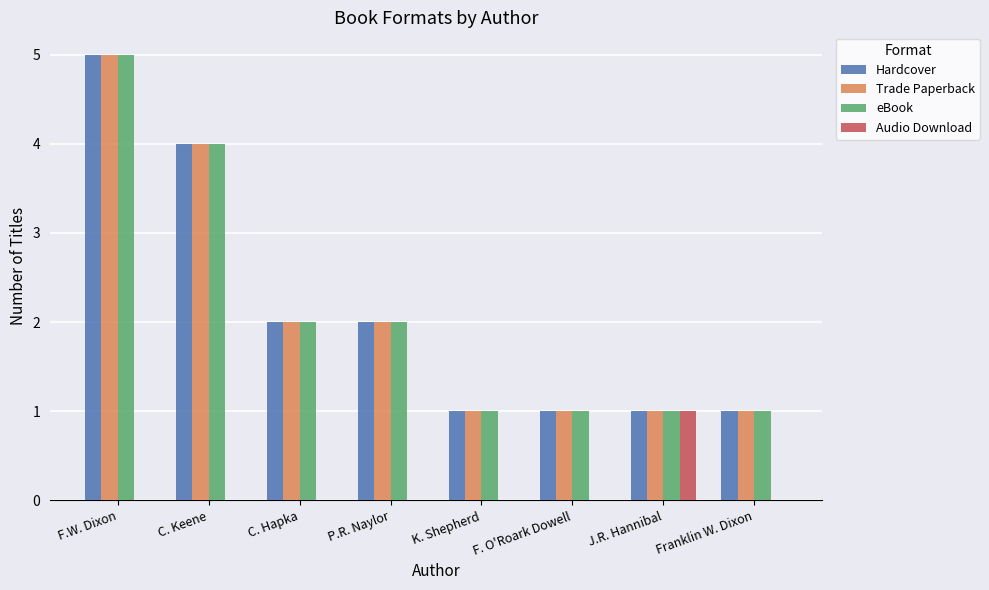

Is the value of Hardcover at P.R. Naylor greater than the value of eBook at F.W. Dixon?

No